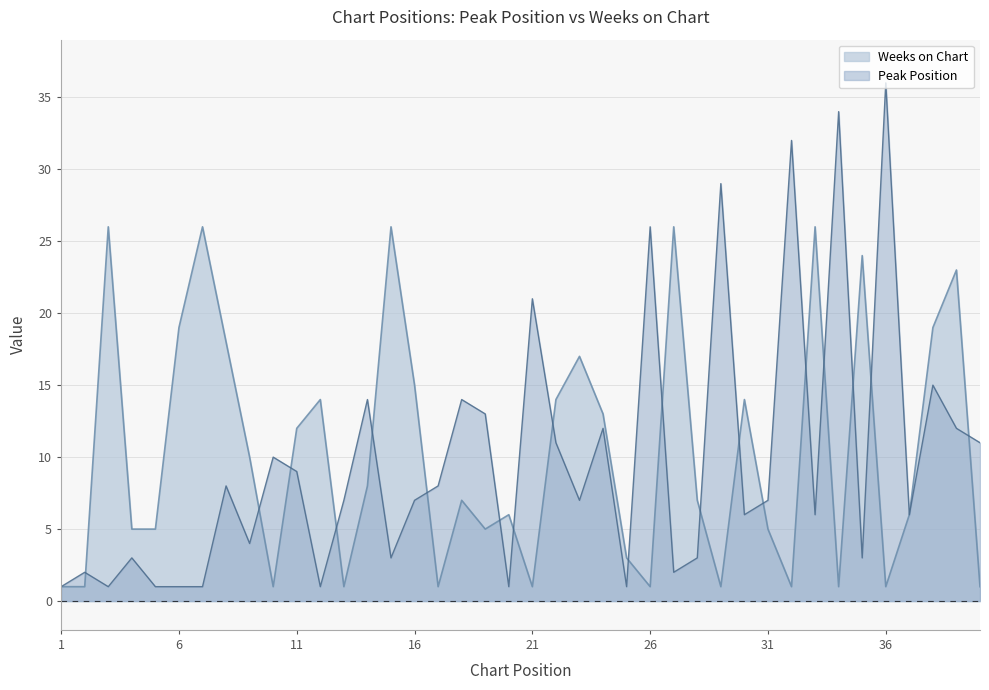

What is the difference between the second highest and second lowest values in the Weeks on Chart series?

25